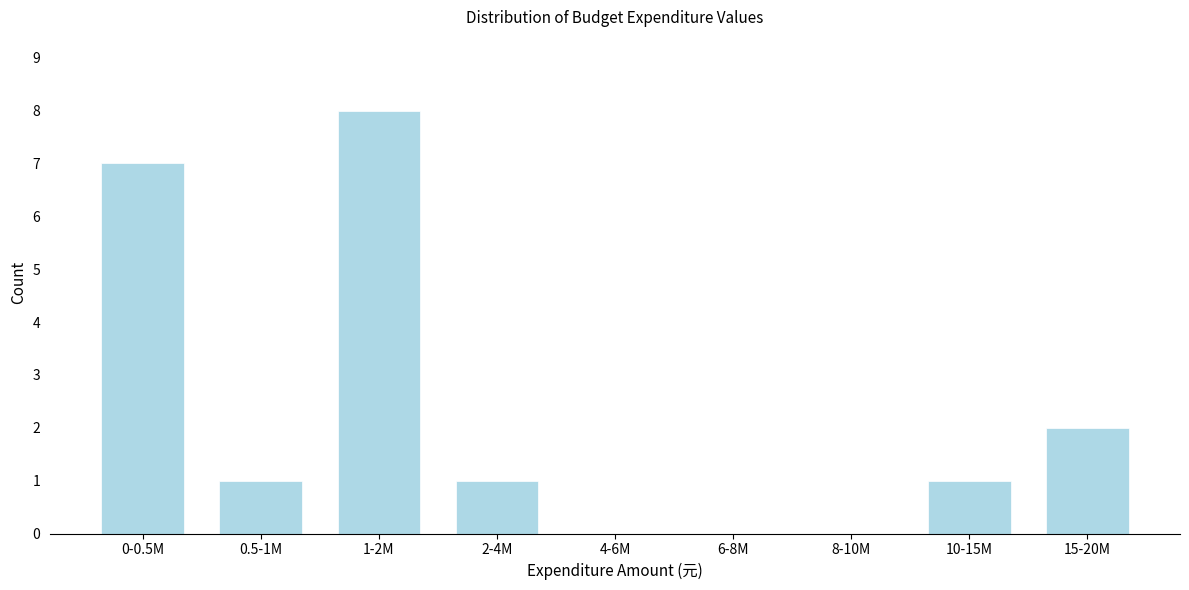

Reading left to right, transcribe all the data shown in this chart.

0-0.5M=7	0.5-1M=1	1-2M=8	2-4M=1	4-6M=0	6-8M=0	8-10M=0	10-15M=1	15-20M=2